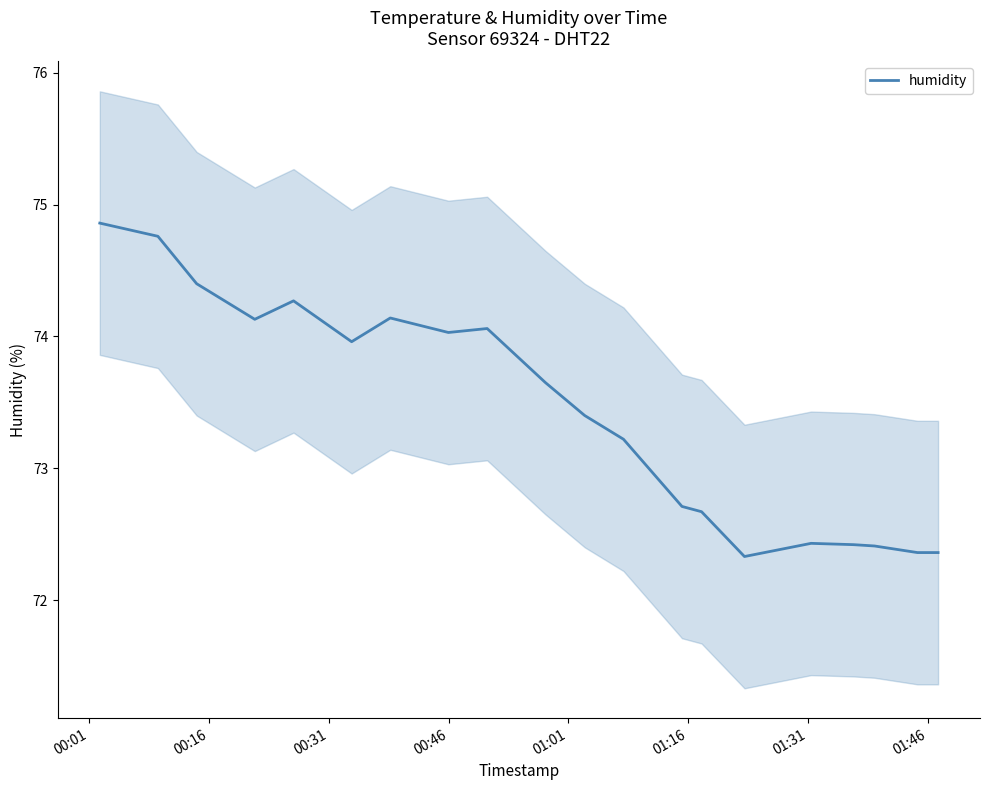

Does the chart display data point markers on the line(s)?

No